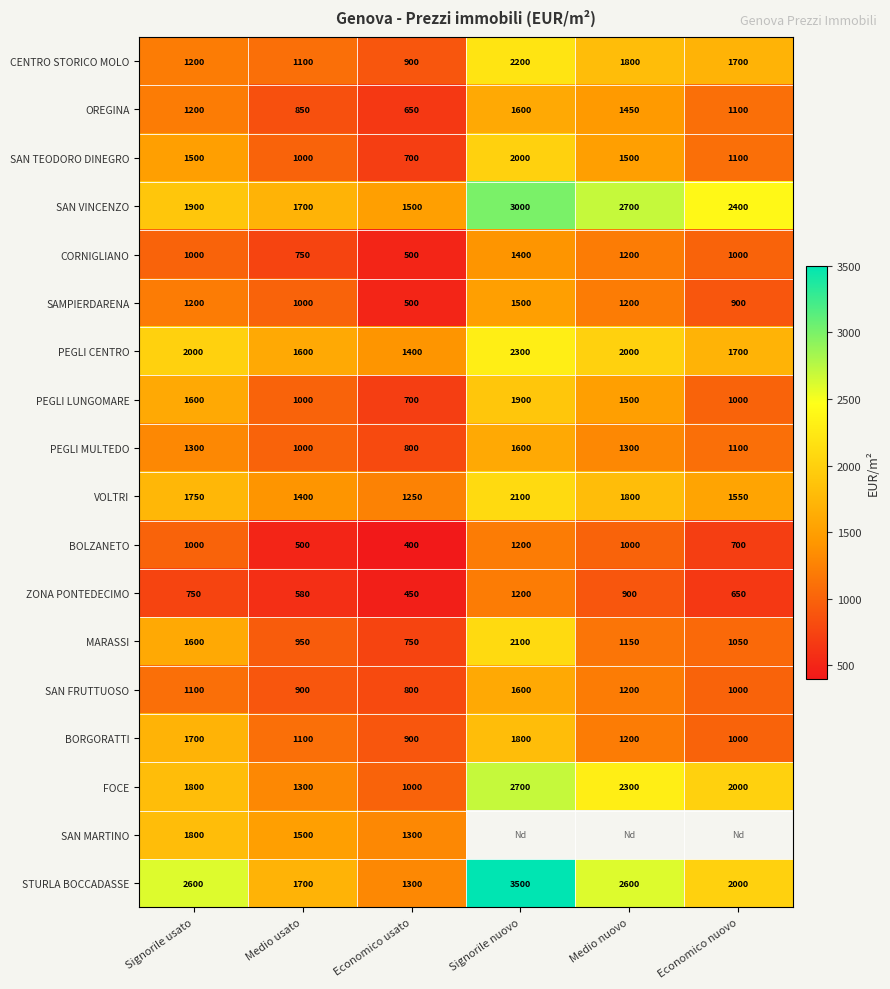

True or false: VOLTRI has a value of 652.3 at Economico nuovo.

False